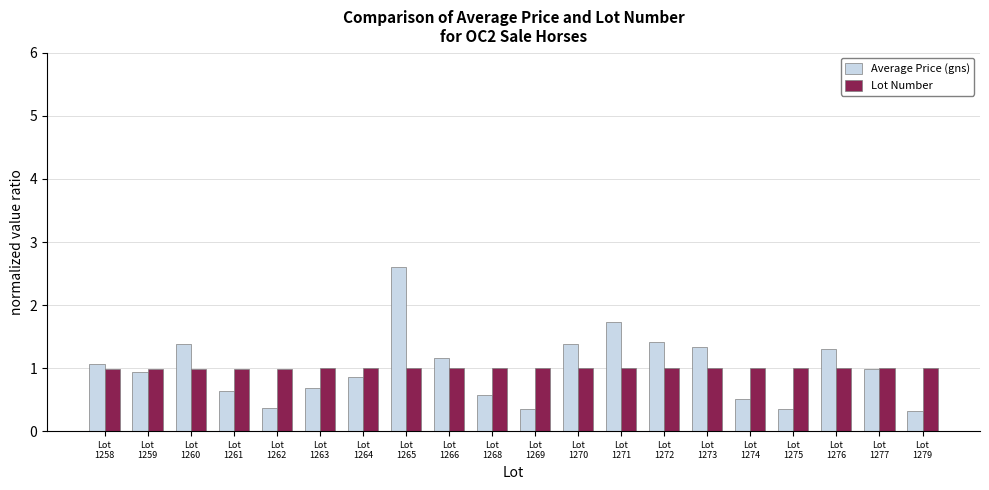

Between Lot
1260 and Lot
1279, which series saw the biggest shift?

Average Price (gns)